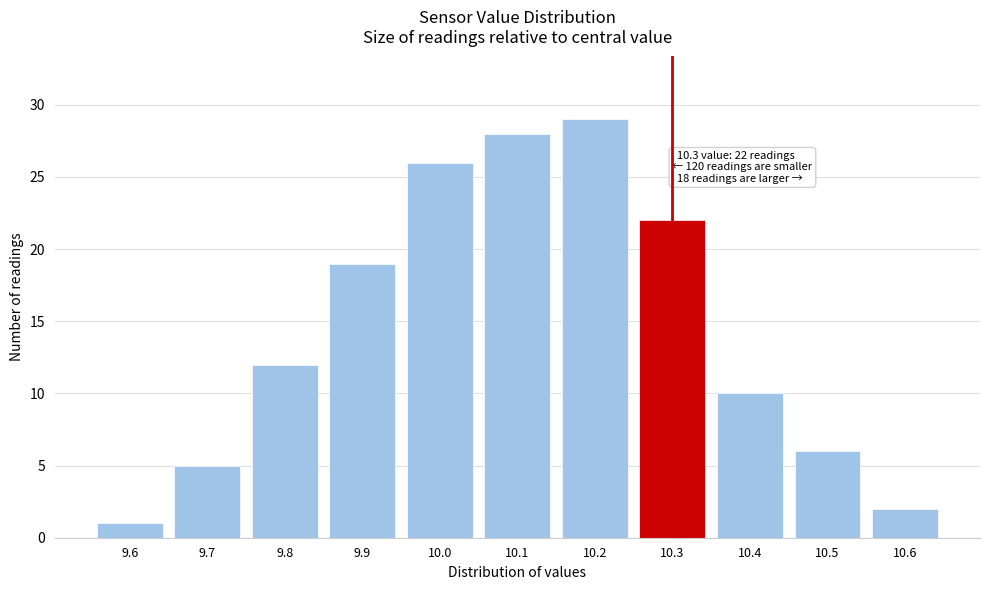

Reading left to right, what are all the values shown in this chart?

1	5	12	19	26	28	29	22	10	6	2